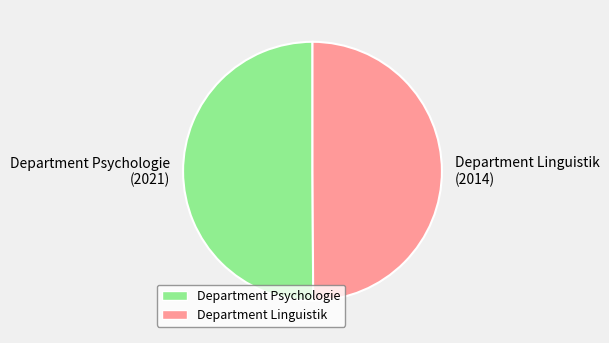

Is the sum of Department Linguistik and Department Psychologie greater than half?

Yes